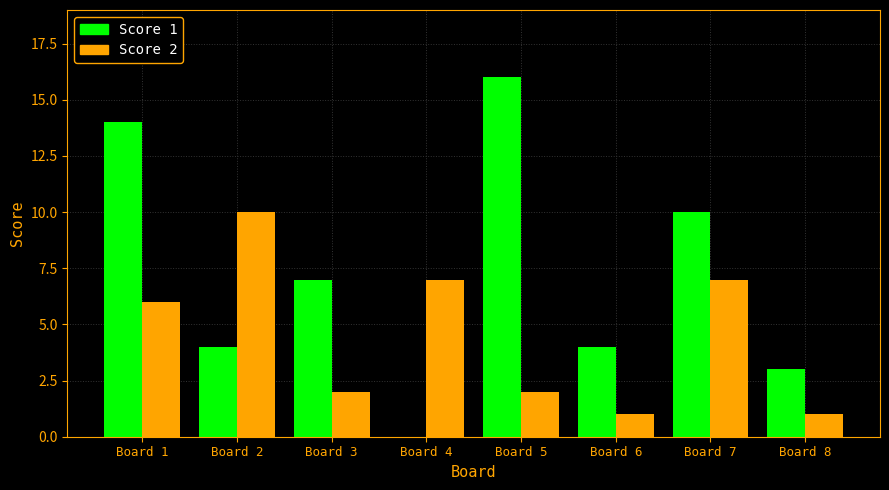

Reading left to right, list all the values displayed in this chart.

Score 1: 14	4	7	0	16	4	10	3
Score 2: 6	10	2	7	2	1	7	1